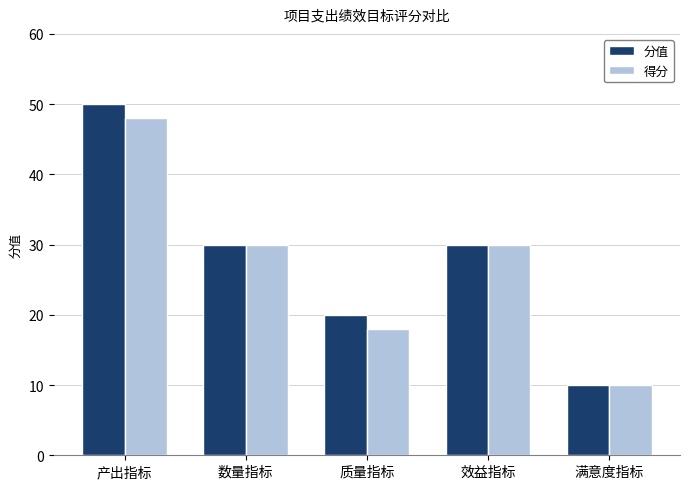

What is the difference between the maximum and second lowest values in the 分值 series?

30